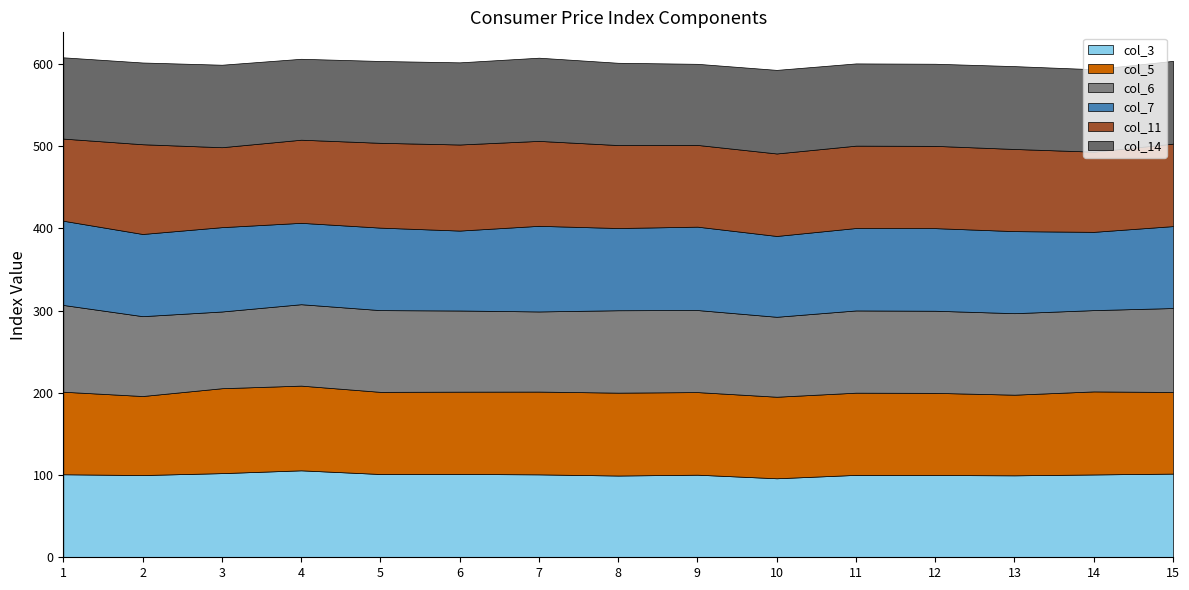

Reading right to left, what are all the values shown in this chart?

col_3: 101.8	100.7	99.7	100.1	100.2	96.1	100.5	99.4	100.8	101.3	101.3	105.8	102.3	100.0	101.0
col_5: 99.3	101.0	98.1	99.9	100.0	99.2	100.5	100.8	100.7	100.1	99.9	103.0	103.3	96.1	100.4
col_6: 102.1	98.9	99.1	99.9	100.0	97.2	99.8	100.2	97.5	98.7	99.4	99.0	93.3	97.1	105.5
col_7: 99.7	95.2	99.8	100.5	100.3	98.3	101.4	100.0	104.1	97.2	100.3	99.0	102.6	100.0	102.5
col_11: 100.3	97.5	99.9	100.1	100.2	100.3	99.4	100.9	103.3	104.7	103.2	101.1	97.2	109.1	99.9
col_14: 100.7	100.3	100.8	99.9	100.0	101.7	98.6	100.1	101.2	99.9	99.5	98.4	100.3	99.4	98.8